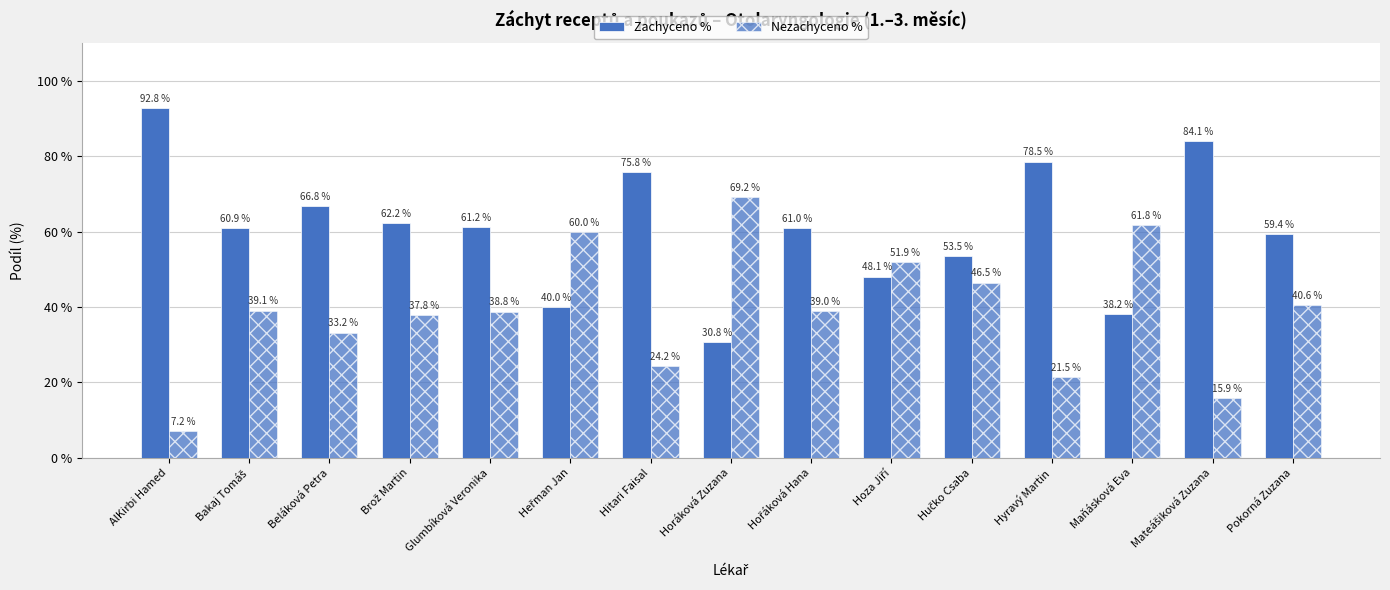

Count the number of data series in this chart.

2